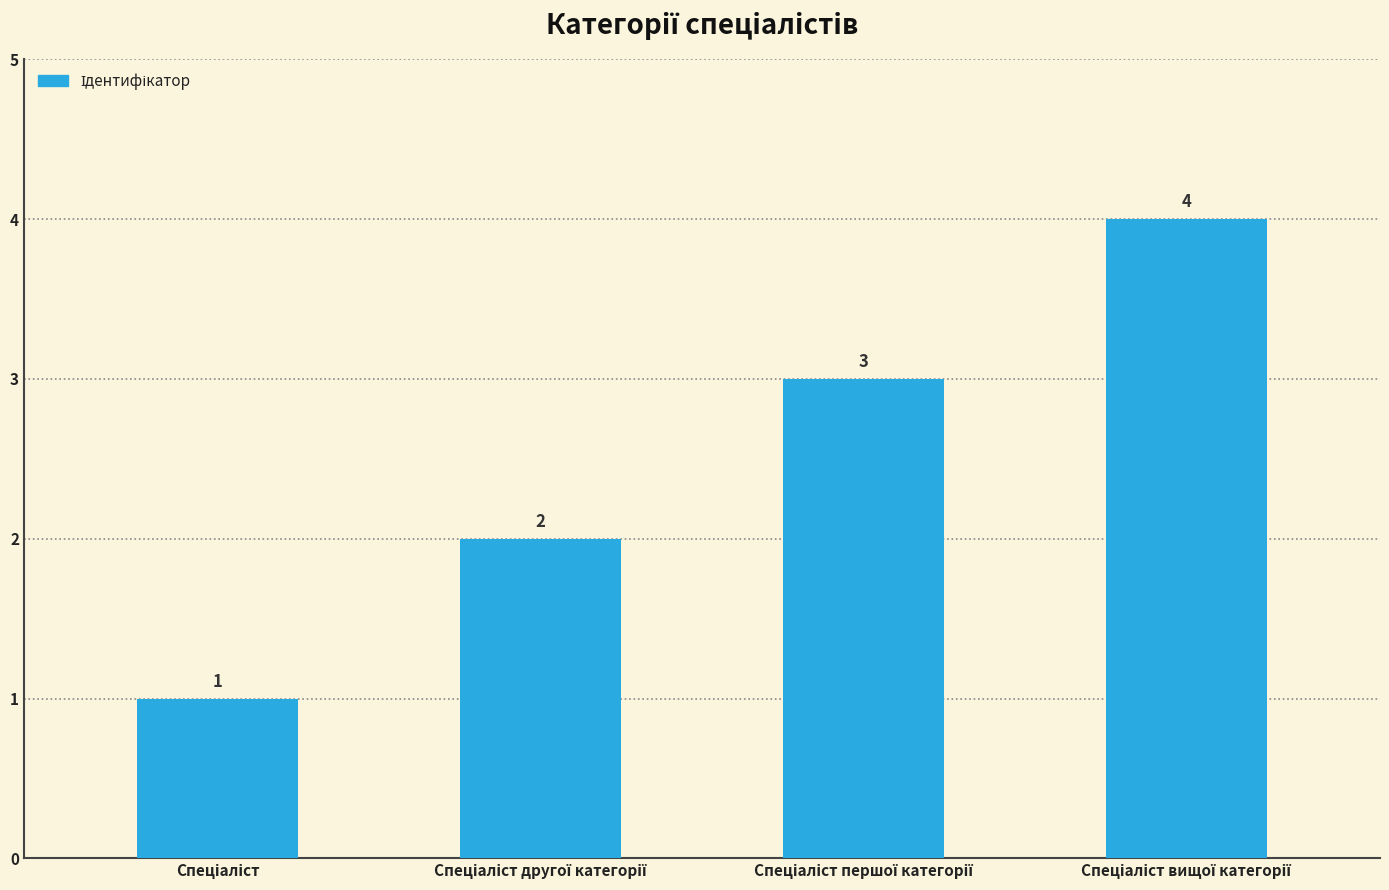

What is the minimum value shown in the chart?

1